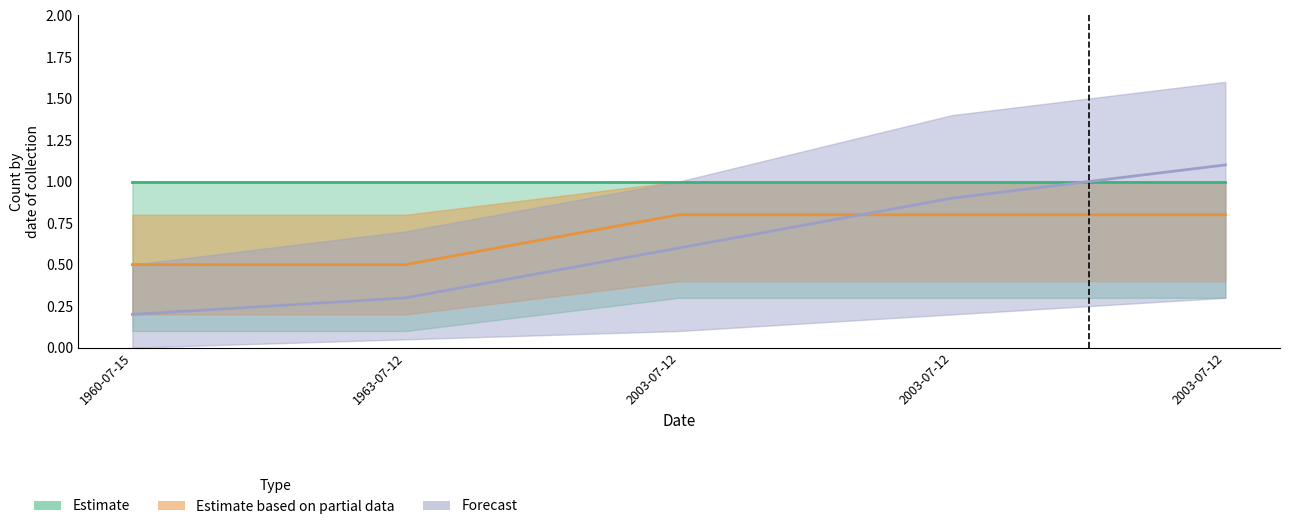

At which label is Forecast closest to 0?

1960-07-15